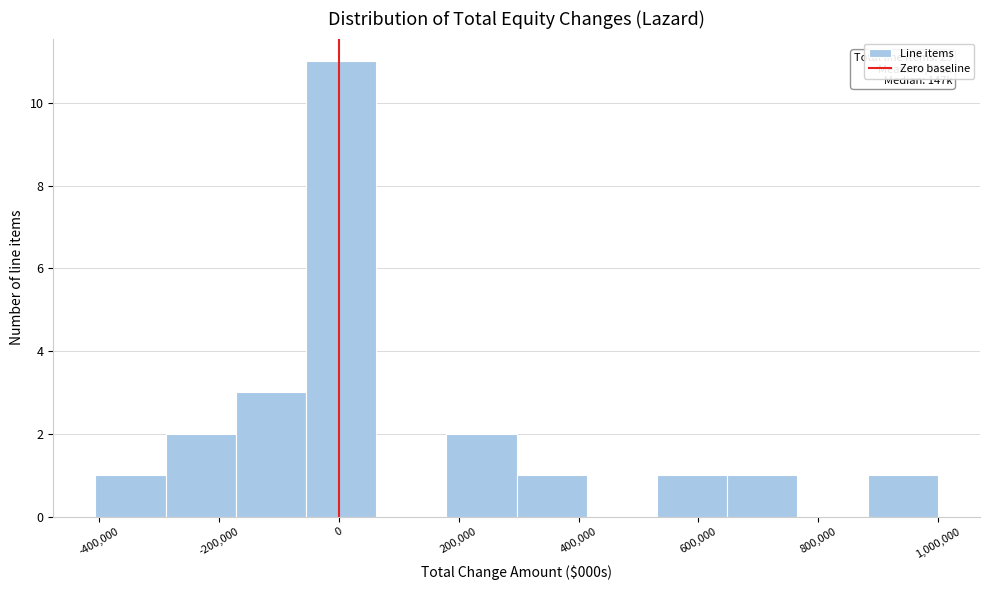

Over which range of the x-axis is the bar tallest?

-60000 to 60000